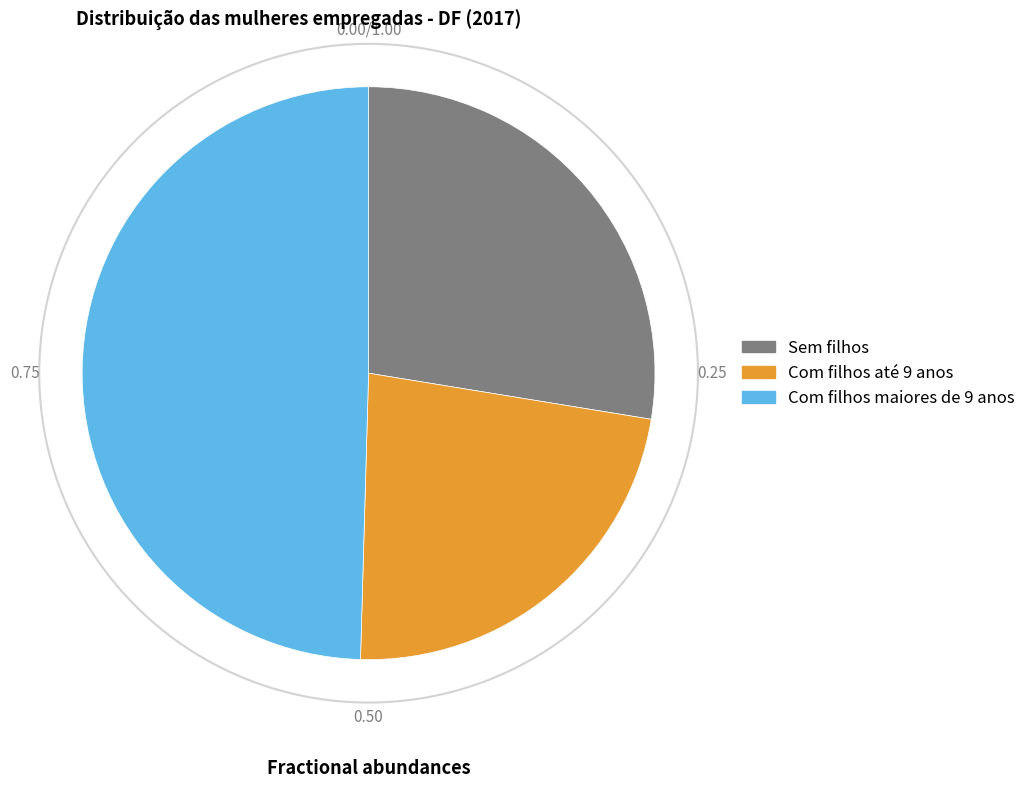

What percentage do Com filhos maiores de 9 anos and Sem filhos together represent?

77.1%